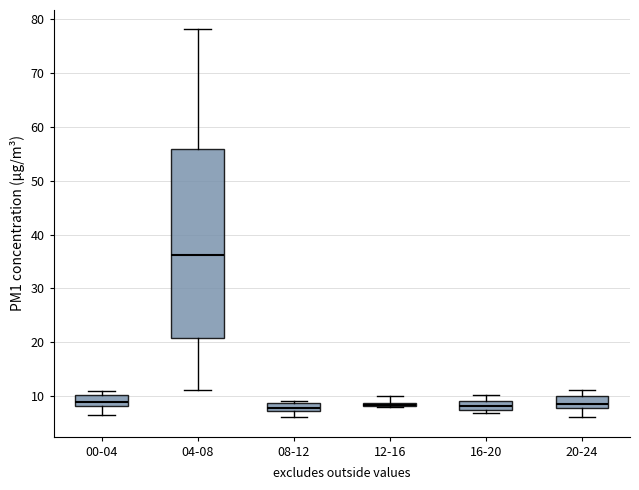

Where does the median line of the box for 04-08 sit on the y-axis? The values are not printed on the chart, so give them approximately, as read against the axis.

36